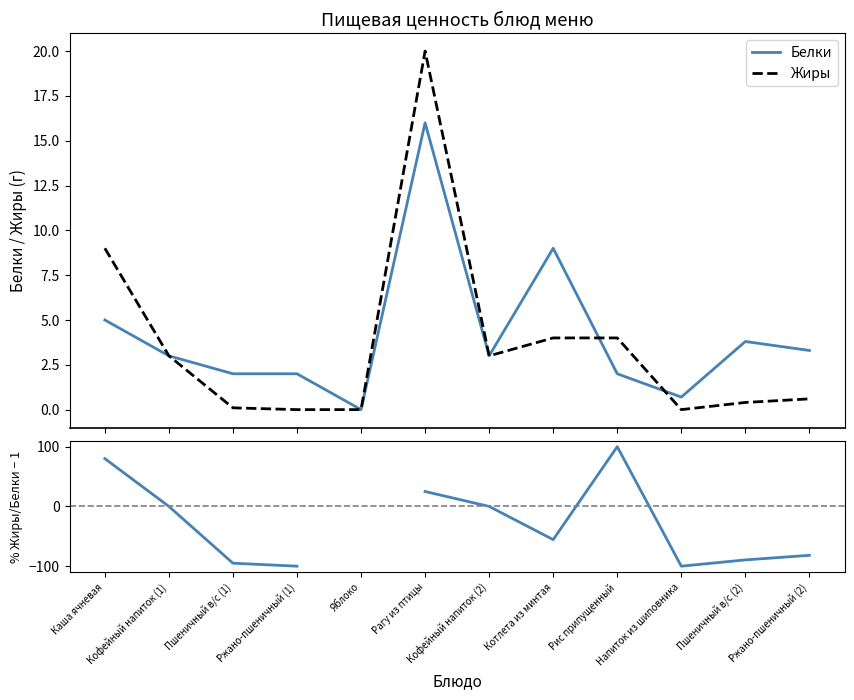

Which series has the largest total across all categories?

Белки